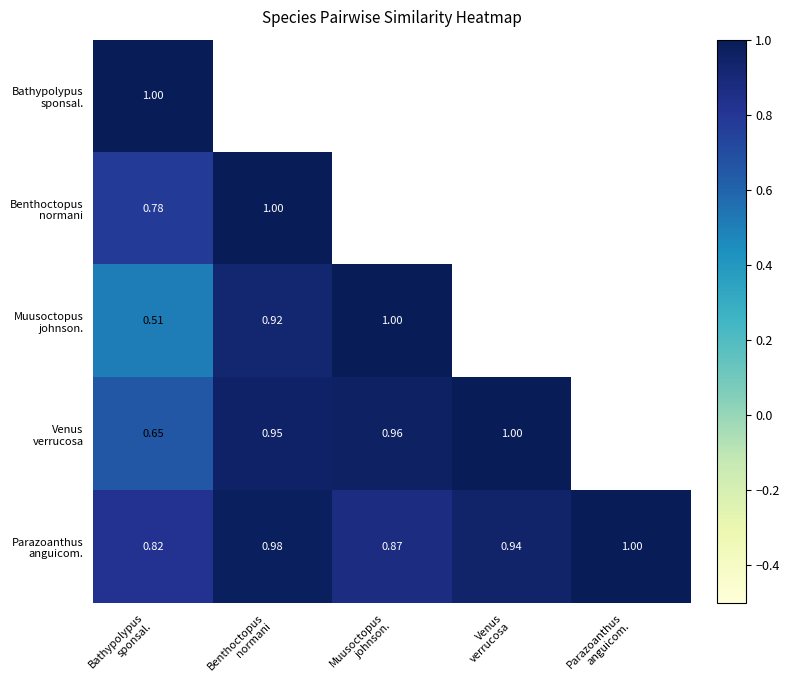

What is the highest value of the Venus verrucosa series?

1.0